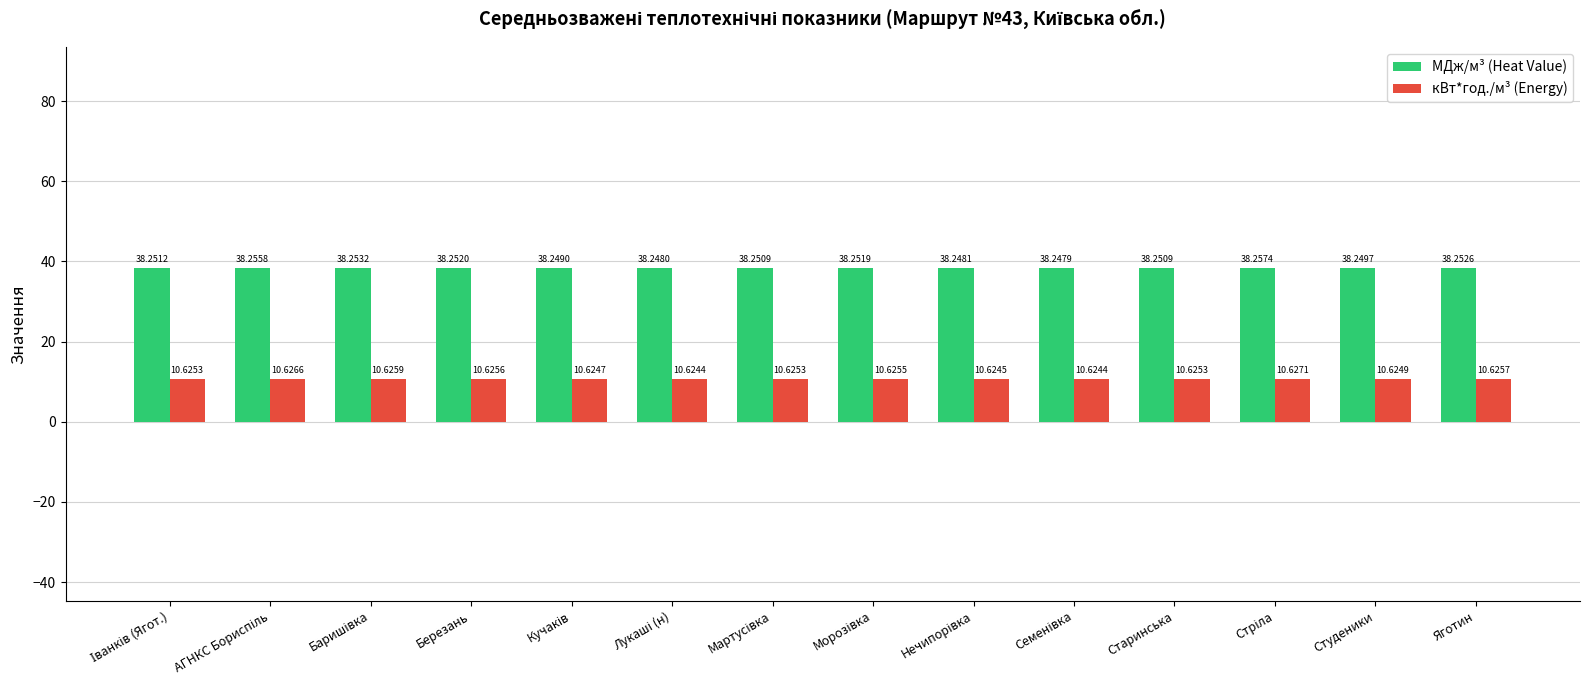

List the series in order of their overall mean, lowest first.

кВт*год./м³ (Energy), МДж/м³ (Heat Value)